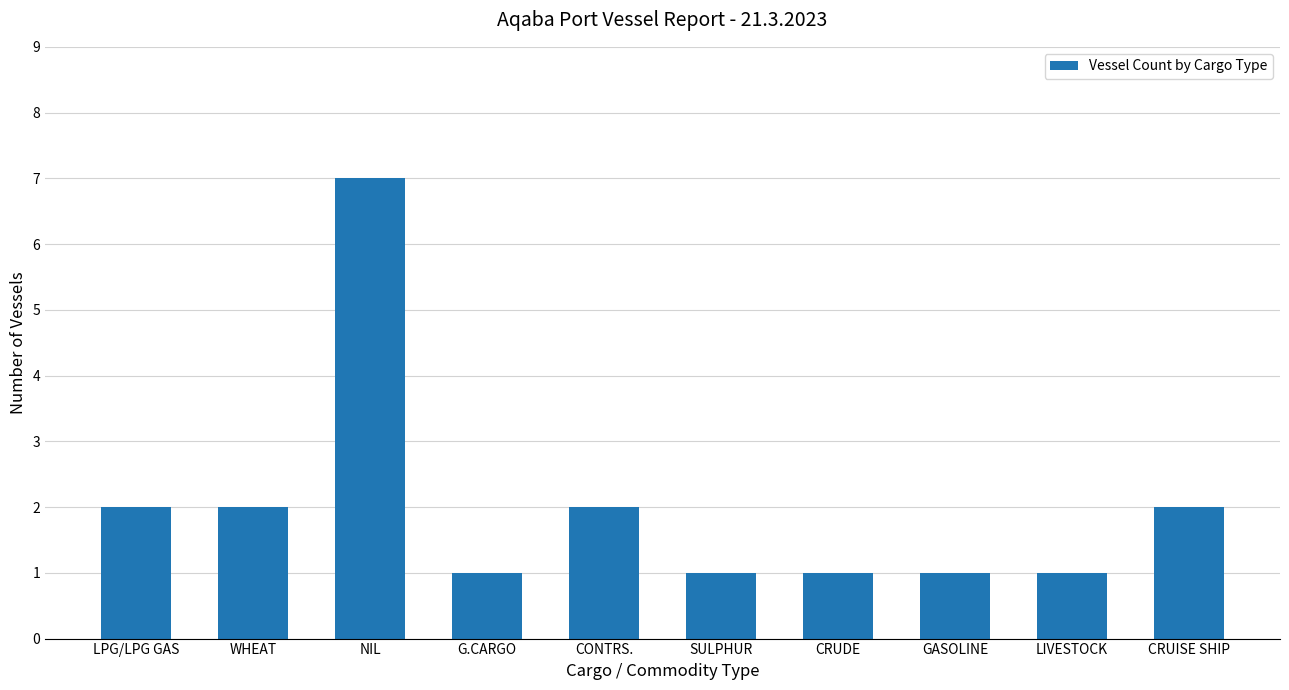

How many data points does each series have?

10